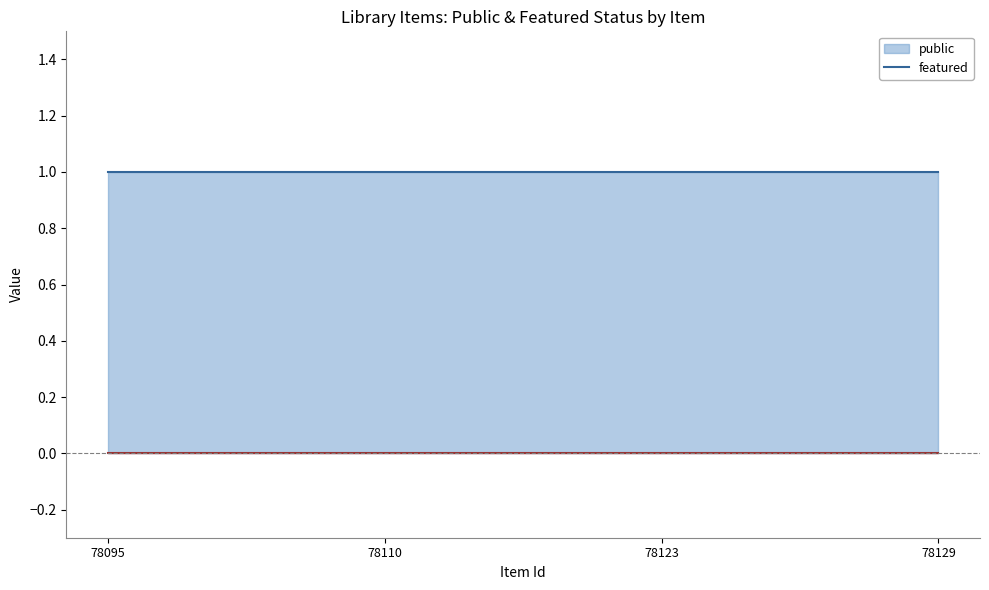

True or false: public and featured cross at least once.

False